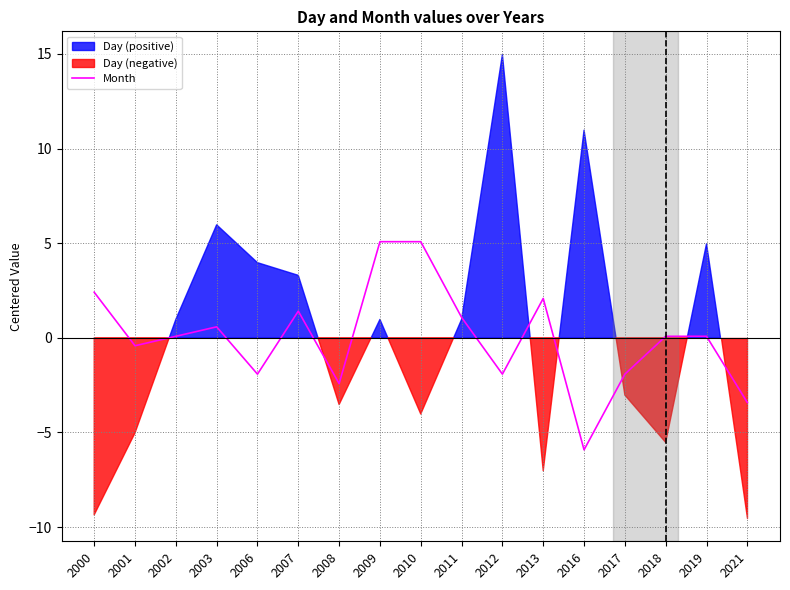

At which category does the chart reach its minimum across all series?

2016